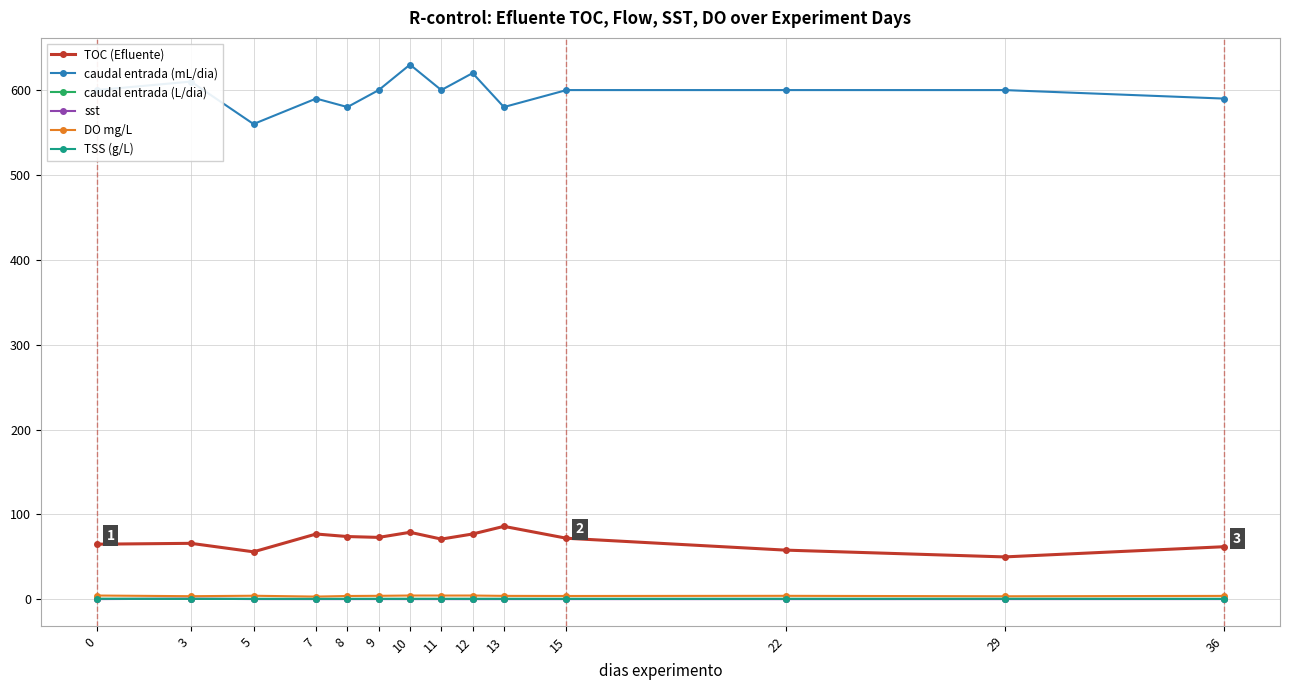

What is the sum of the TOC (Efluente) values at 8 and 22?

132.0